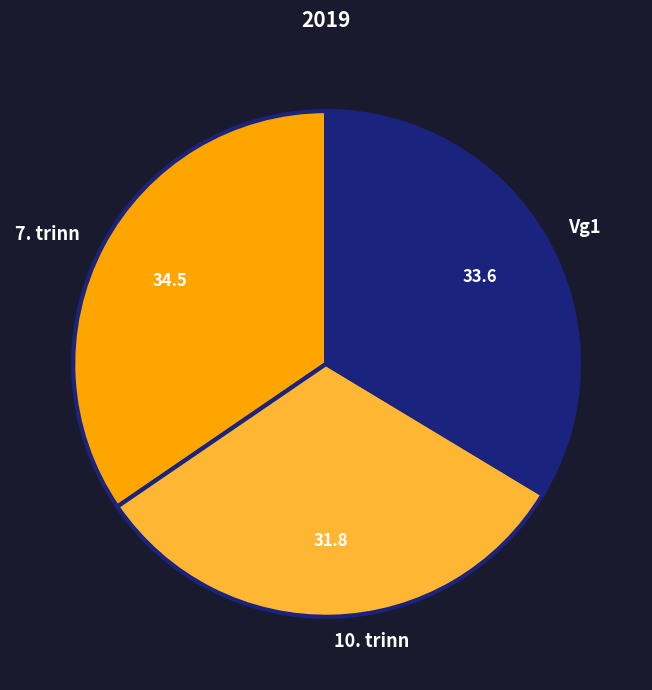

Is it true that Vg1 is 34% of the pie?

True